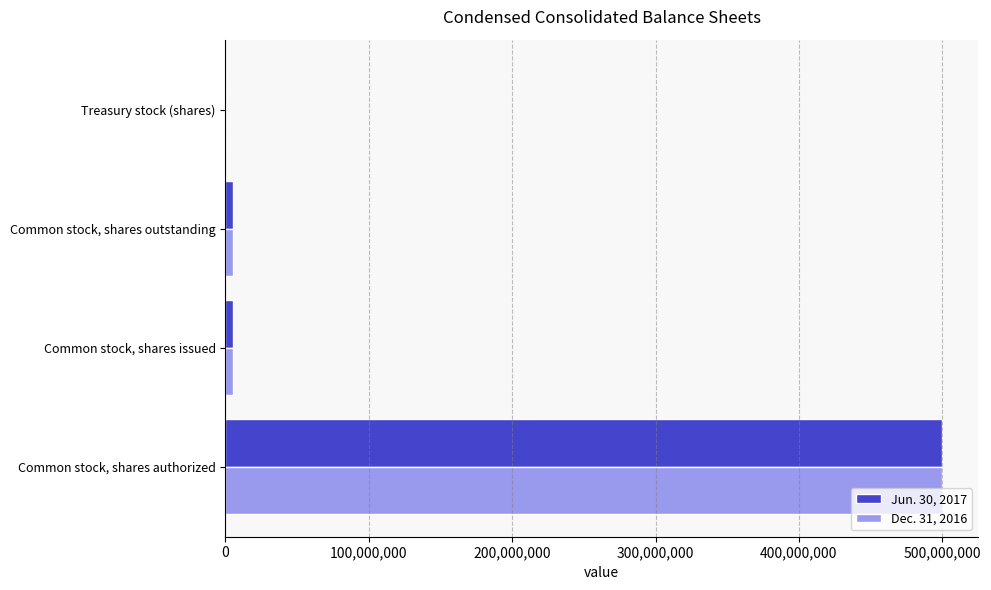

How many distinct data groups are displayed?

2